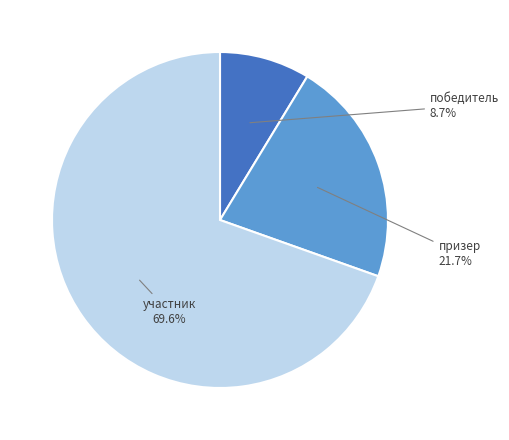

Is there a majority slice in this chart?

Yes